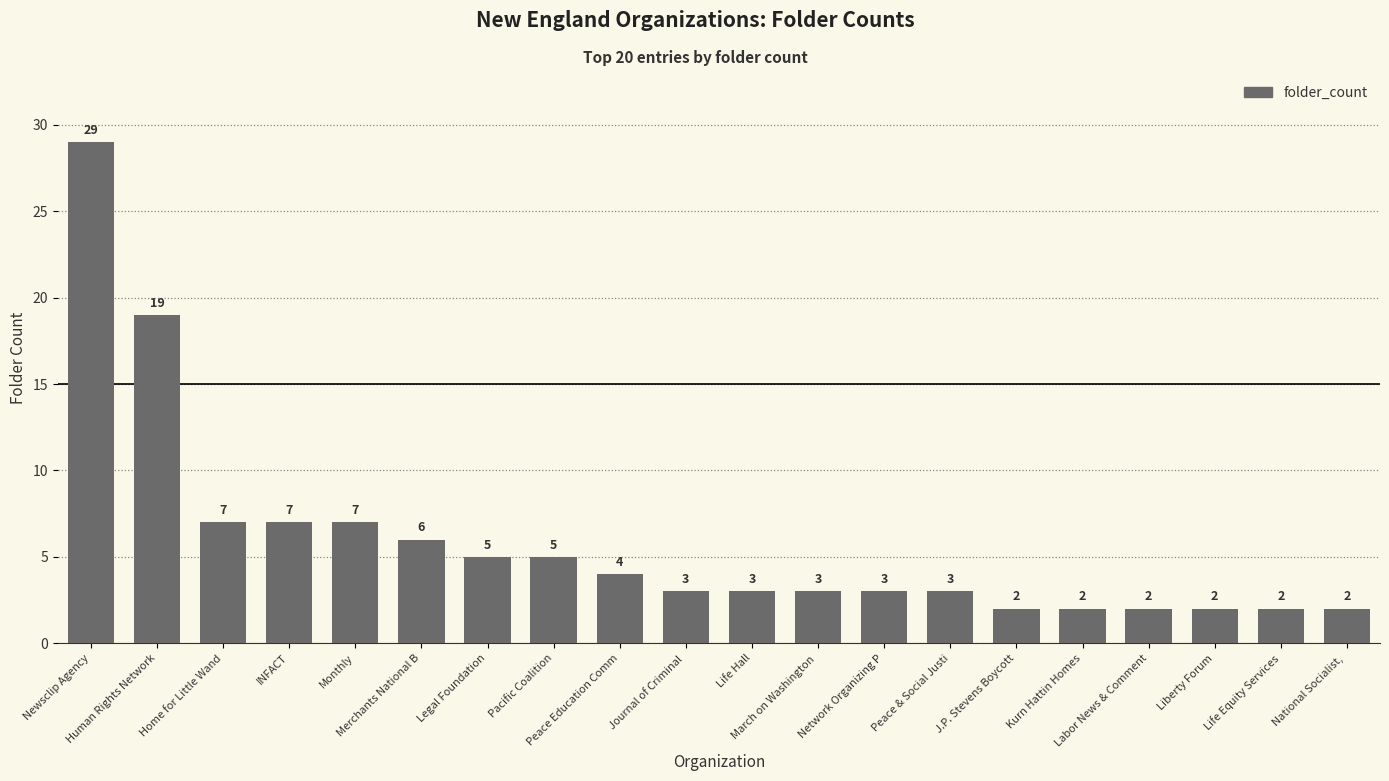

What is the greatest value displayed?

29